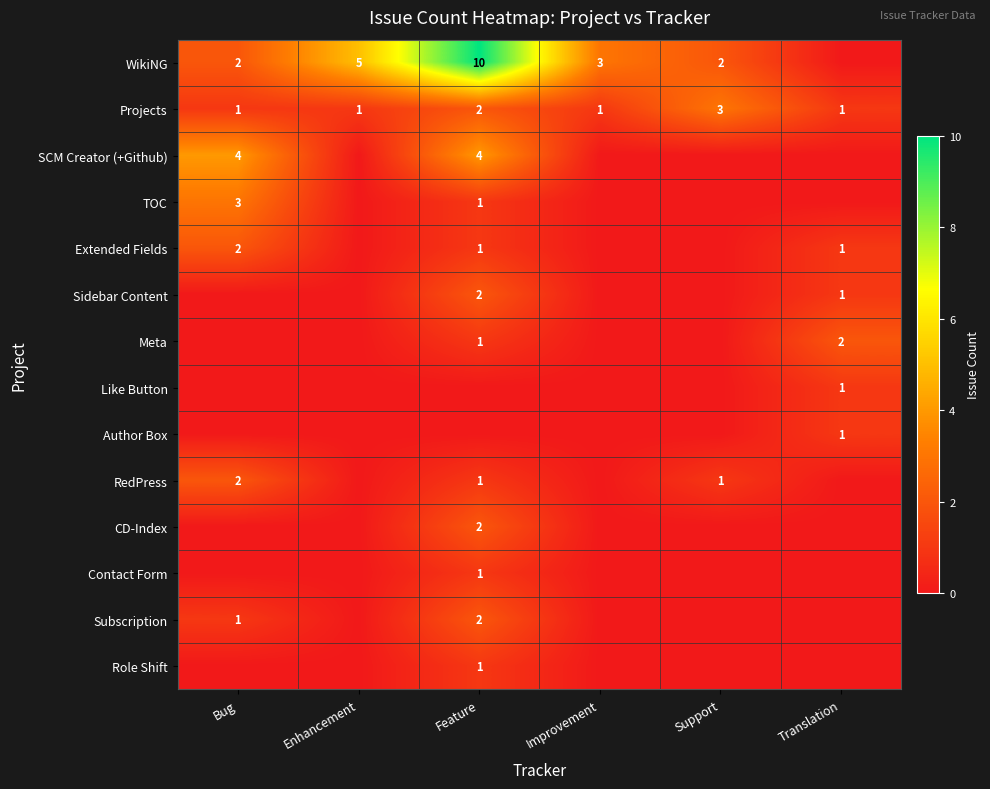

The Like Button series shows 1 at Translation. True or false?

True